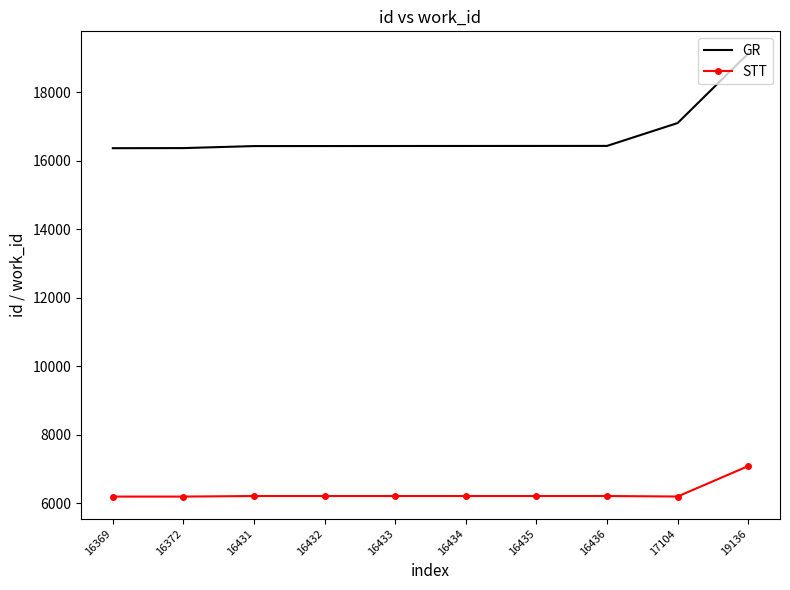

What is the approximate value of GR at 19136, to the nearest 10?

19140